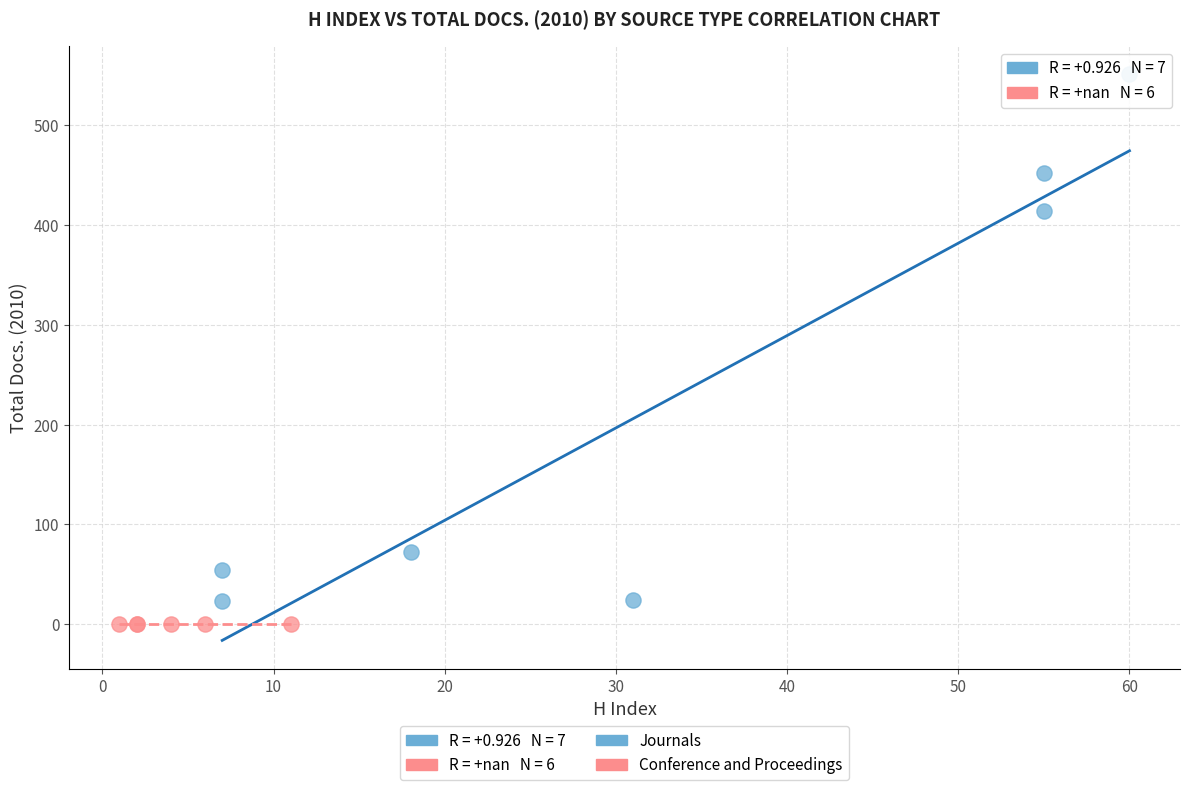

Which series reaches the minimum Y coordinate?

Conference and Proceedings